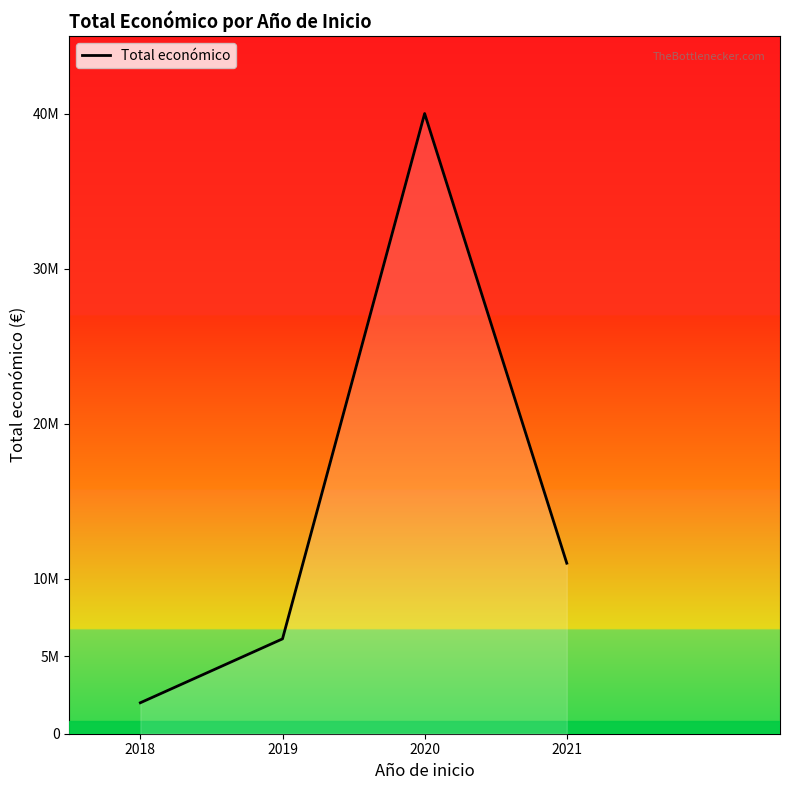

Read the value at 2018, to the nearest 10.

1997190